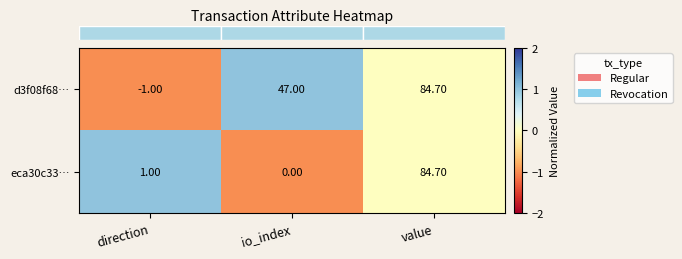

Rank the series by their average value, from highest to lowest.

d3f08f68…, eca30c33…